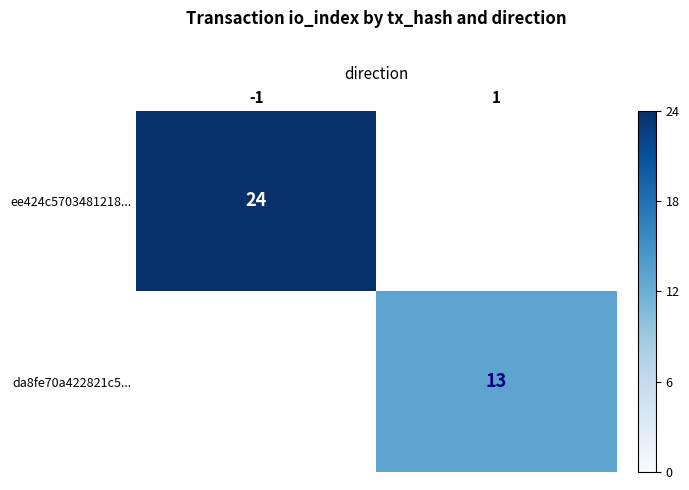

Which category has the highest value across all series?

-1